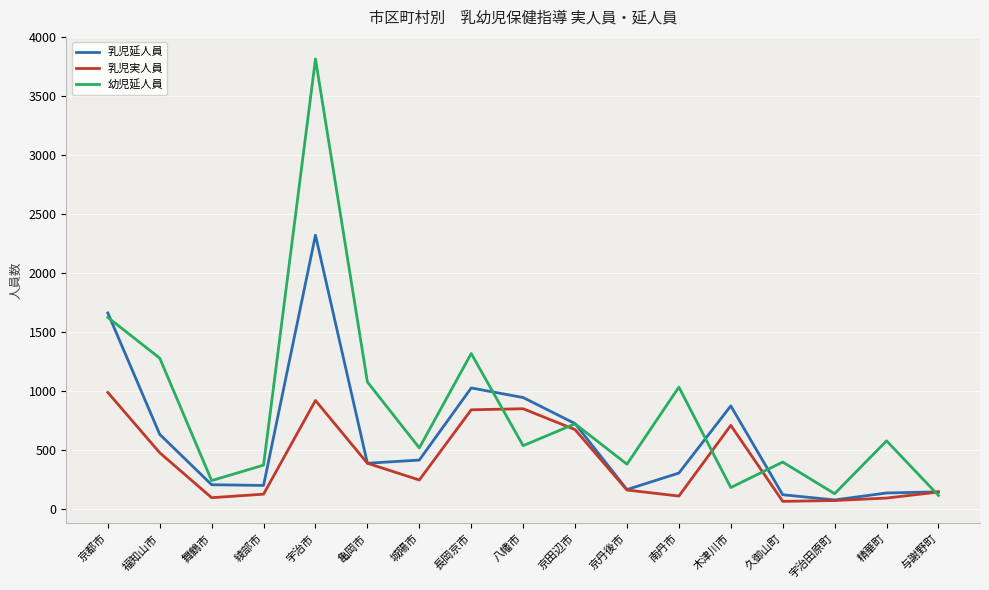

List the series in order of their peak value, highest first.

幼児延人員, 乳児延人員, 乳児実人員